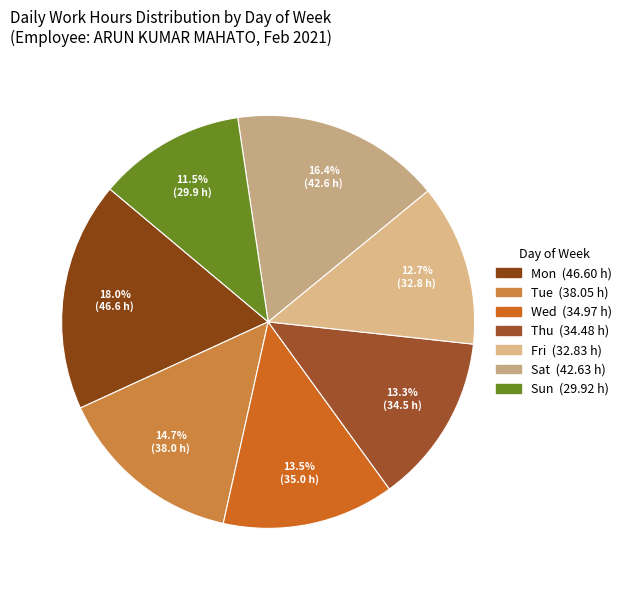

How many slices are in this pie chart?

7